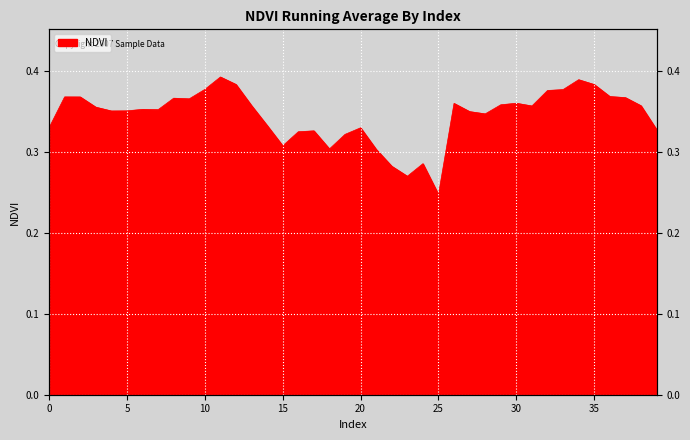

Reading right to left, extract all data points from this chart.

39=0.3	38=0.4	37=0.4	36=0.4	35=0.4	34=0.4	33=0.4	32=0.4	31=0.4	30=0.4	29=0.4	28=0.3	27=0.3	26=0.4	25=0.2	24=0.3	23=0.3	22=0.3	21=0.3	20=0.3	19=0.3	18=0.3	17=0.3	16=0.3	15=0.3	14=0.3	13=0.4	12=0.4	11=0.4	10=0.4	9=0.4	8=0.4	7=0.4	6=0.4	5=0.4	4=0.4	3=0.4	2=0.4	1=0.4	0=0.3